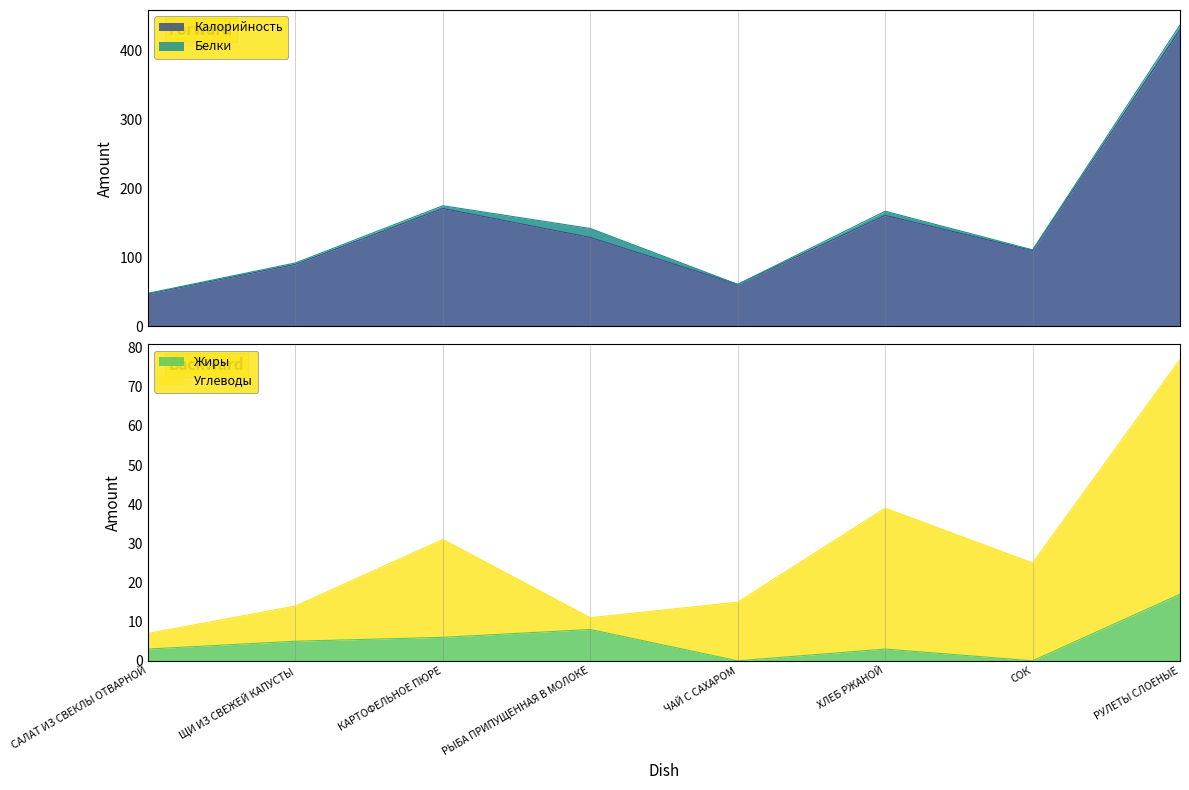

Which series changed the most between САЛАТ ИЗ СВЕКЛЫ ОТВАРНОЙ and ЧАЙ С САХАРОМ?

Калорийность